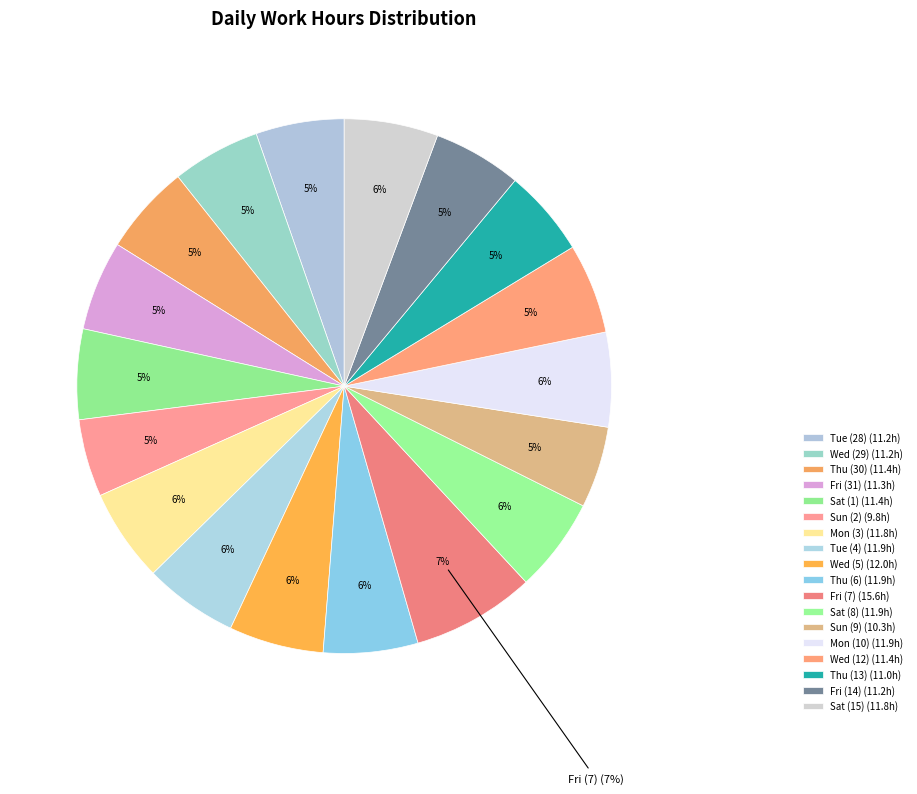

Is there a majority slice in this chart?

No